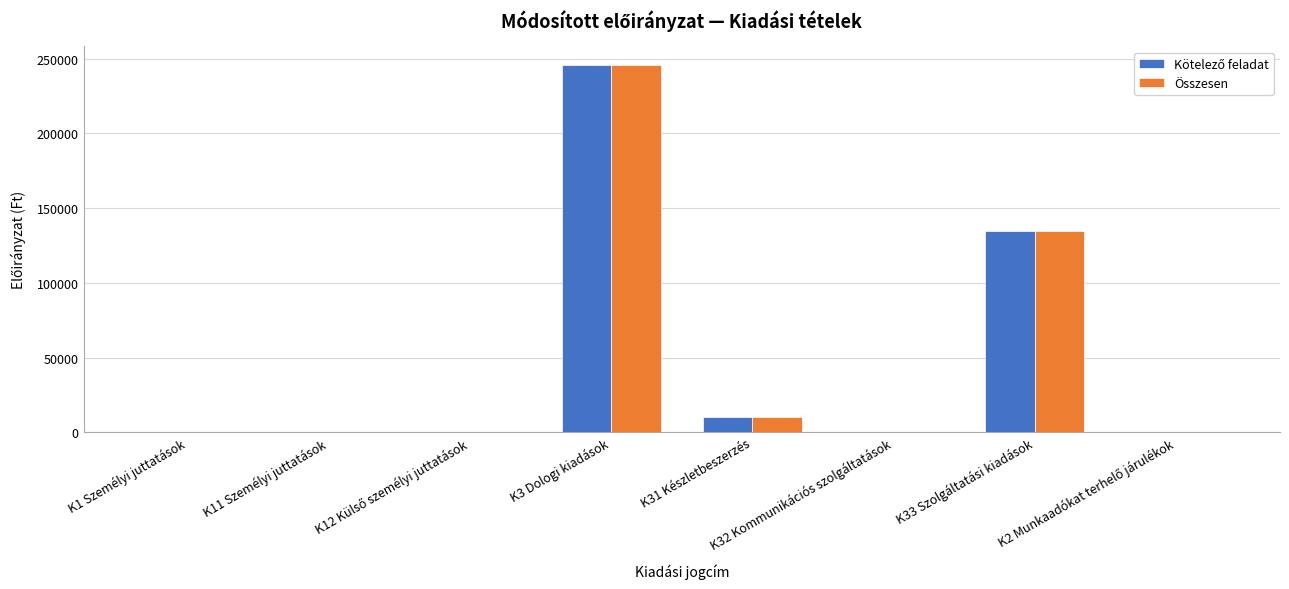

What is the greatest value displayed?

246000